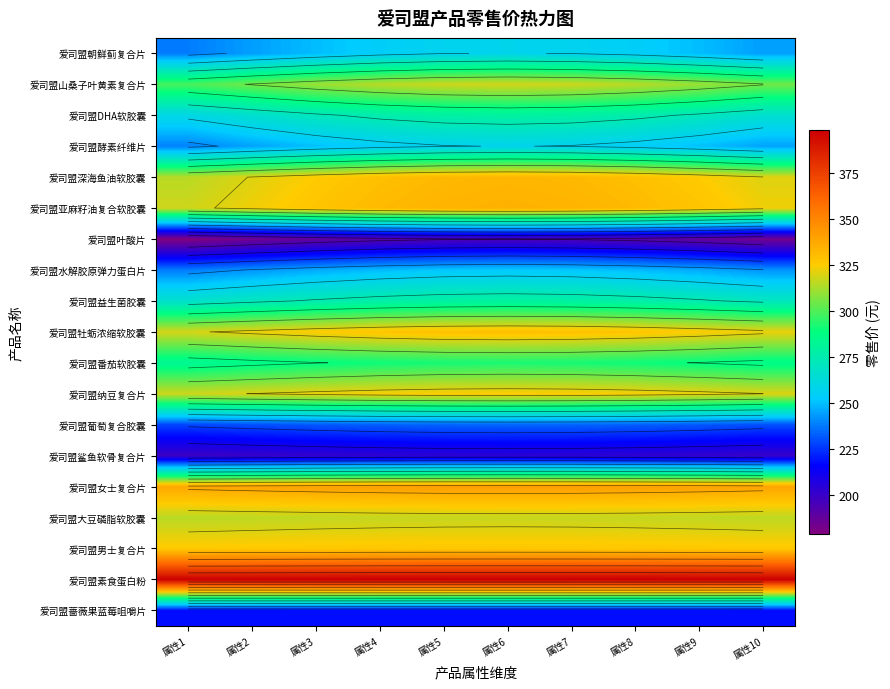

What is the approximate value of 爱司盟牡蛎浓缩软胶囊 at 属性6?

329.8